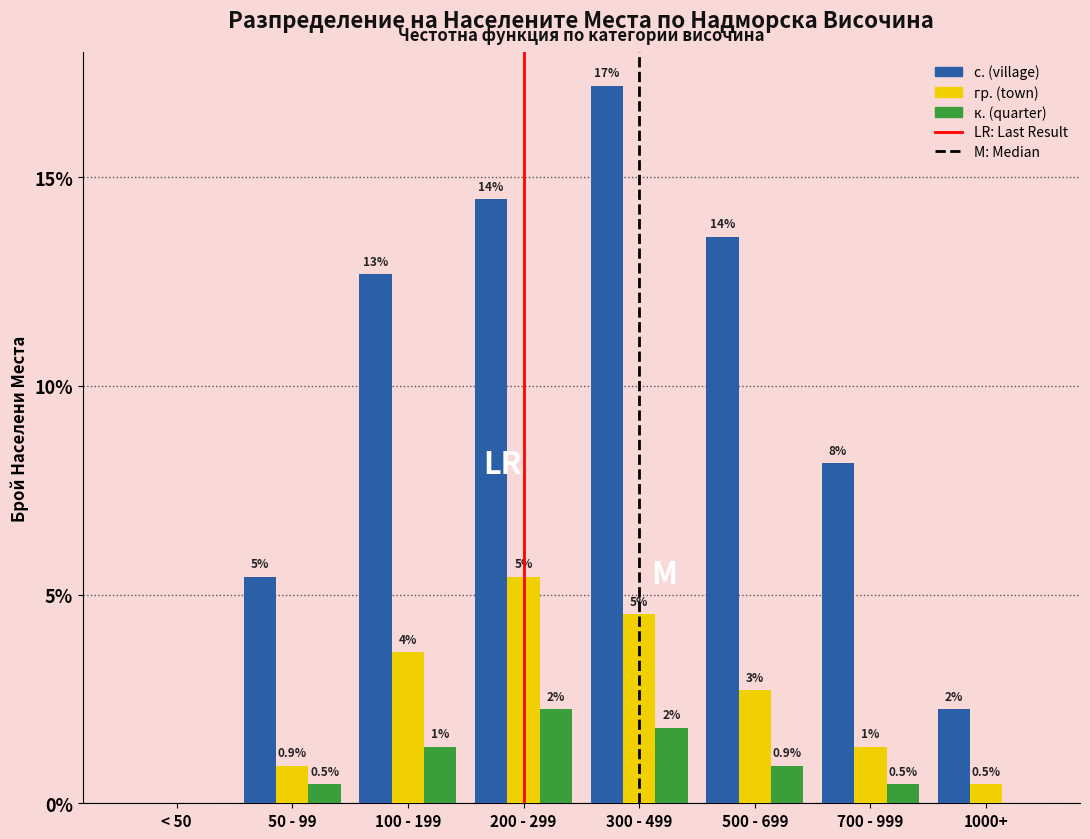

Does the chart contain stacked bars?

No